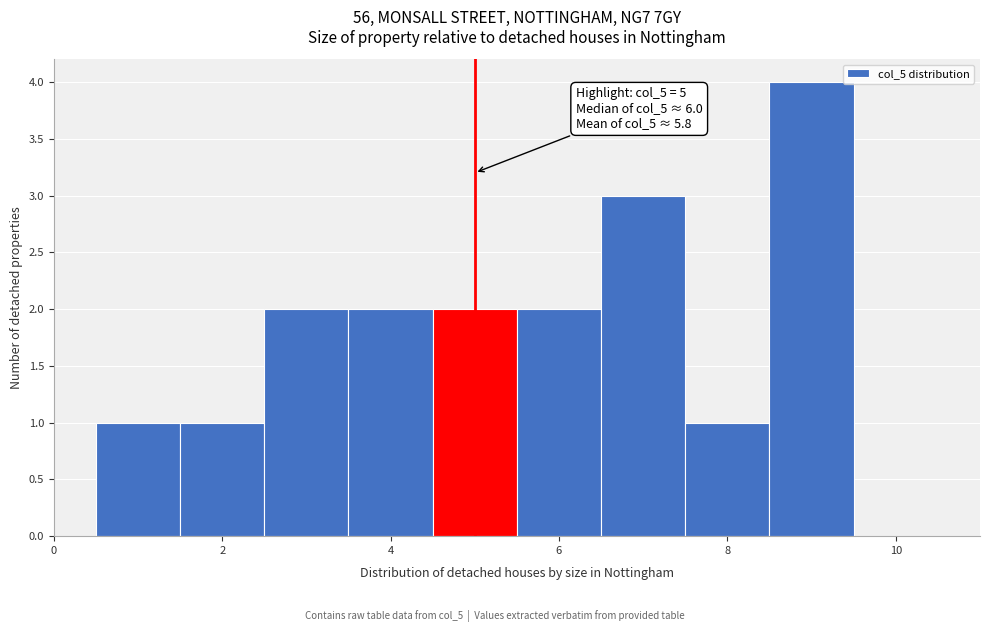

Which range on the x-axis has the tallest bar?

8.5 to 9.5